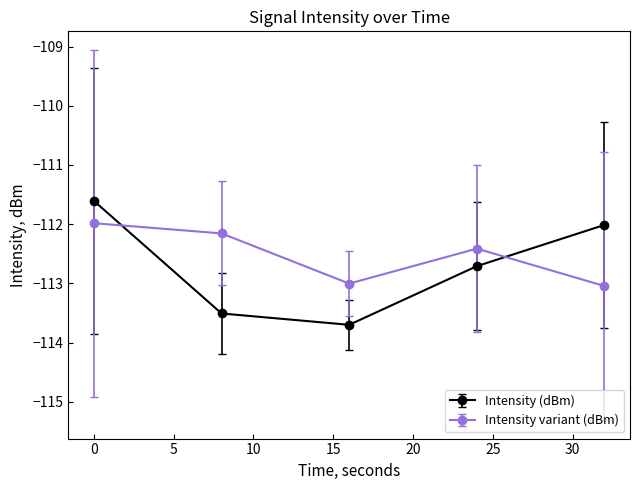

True or false: Intensity (dBm) has more than 0 interior local peaks.

False